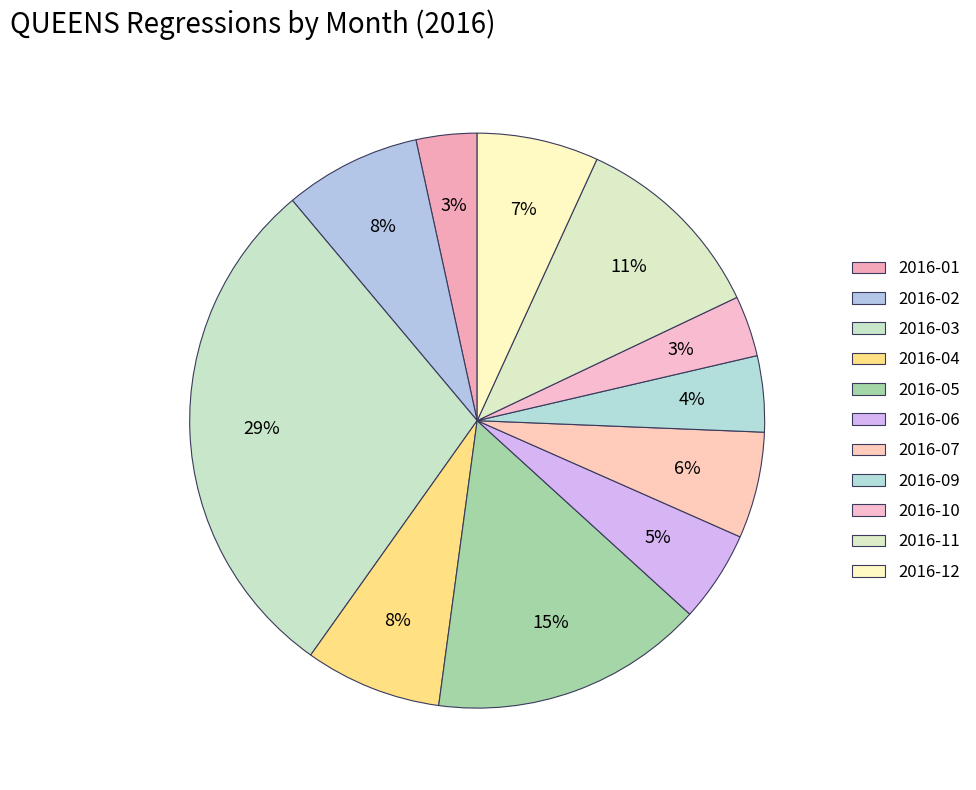

Combined, what portion of the pie is 2016-06 and 2016-01?

8.5%